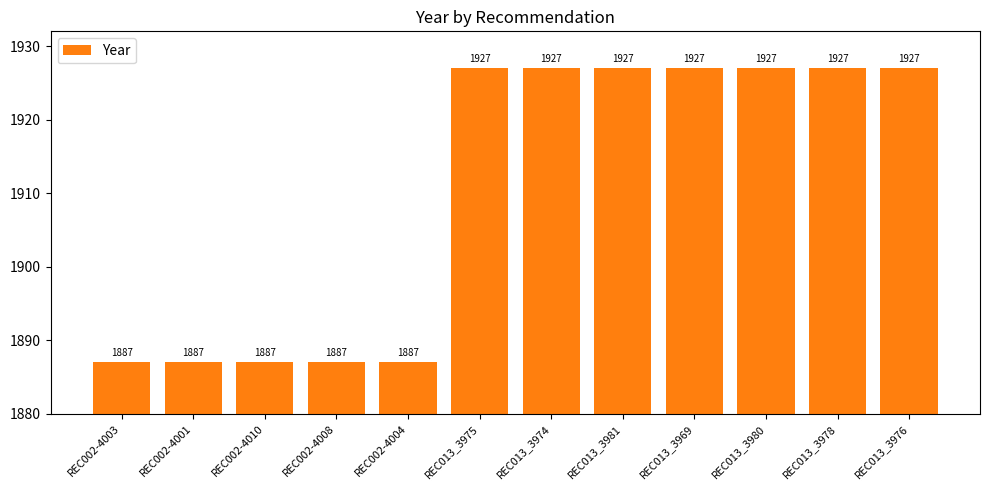

Reading right to left, list all the values displayed in this chart.

REC013_3976=1927	REC013_3978=1927	REC013_3980=1927	REC013_3969=1927	REC013_3981=1927	REC013_3974=1927	REC013_3975=1927	REC002-4004=1887	REC002-4008=1887	REC002-4010=1887	REC002-4001=1887	REC002-4003=1887